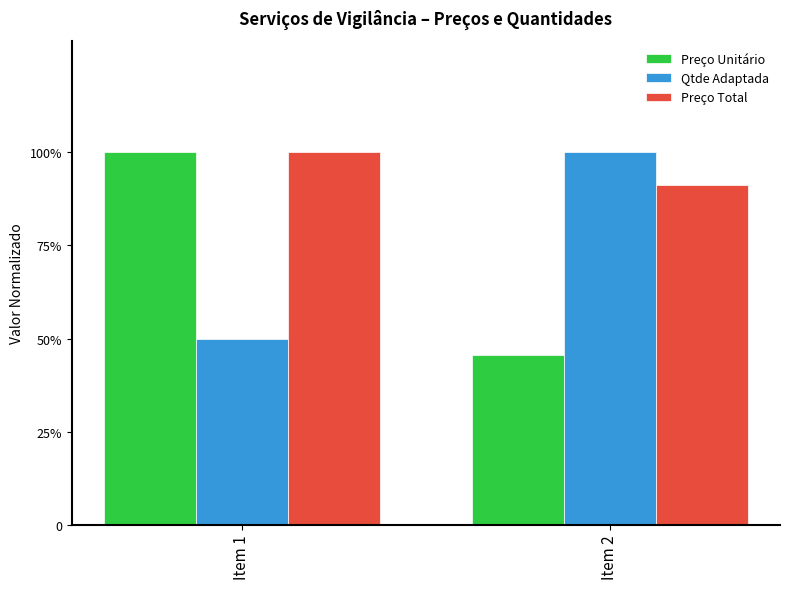

What is the approximate value of Qtde Adaptada at Item 1?

0.5